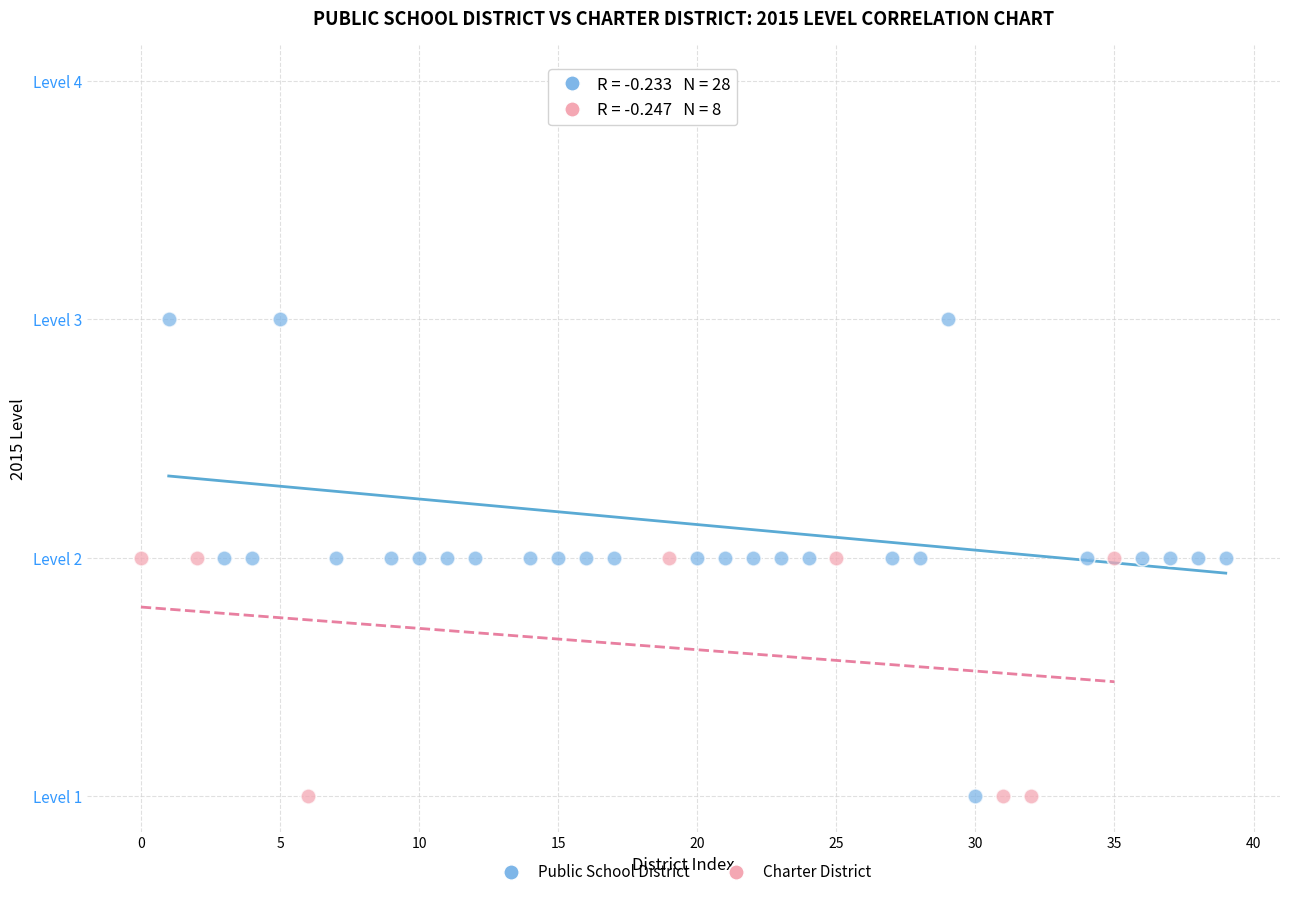

Which series has the largest Y range (max minus min)?

Public School District